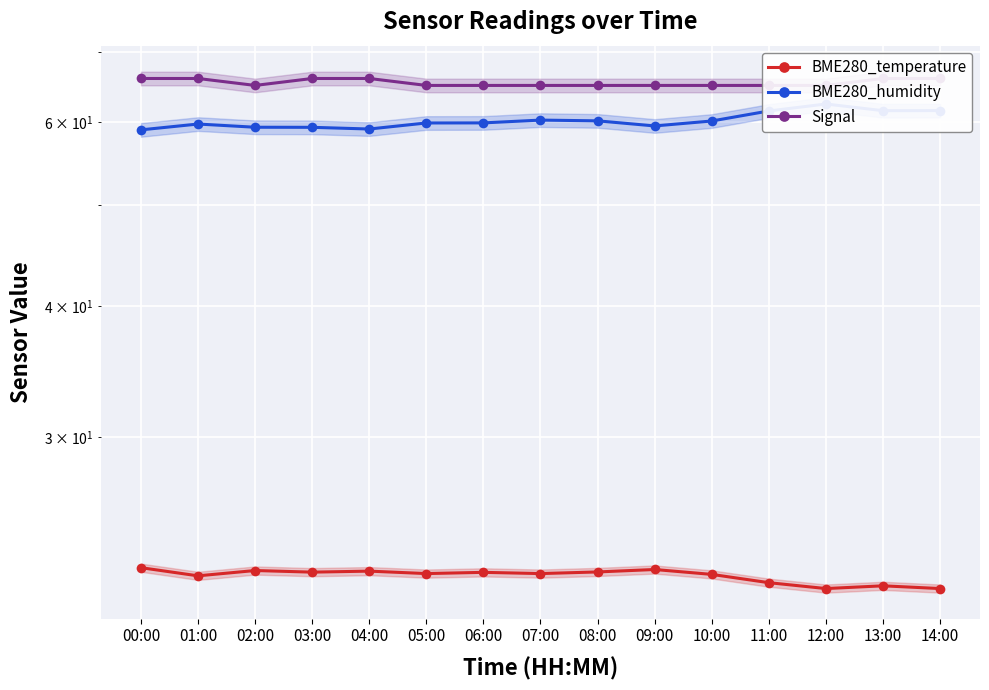

Which category has the lowest value in the BME280_temperature series?

12:00